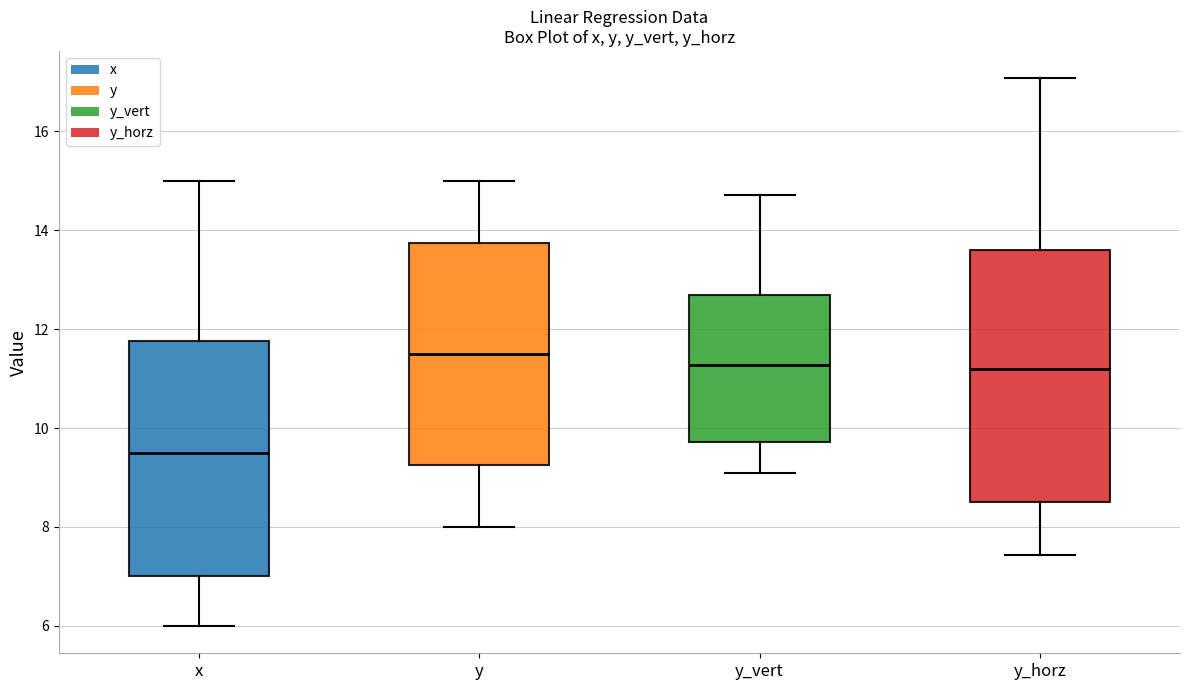

Where does the lower whisker of the box for x end on the y-axis? The values are not printed on the chart, so give them approximately, as read against the axis.

6.0